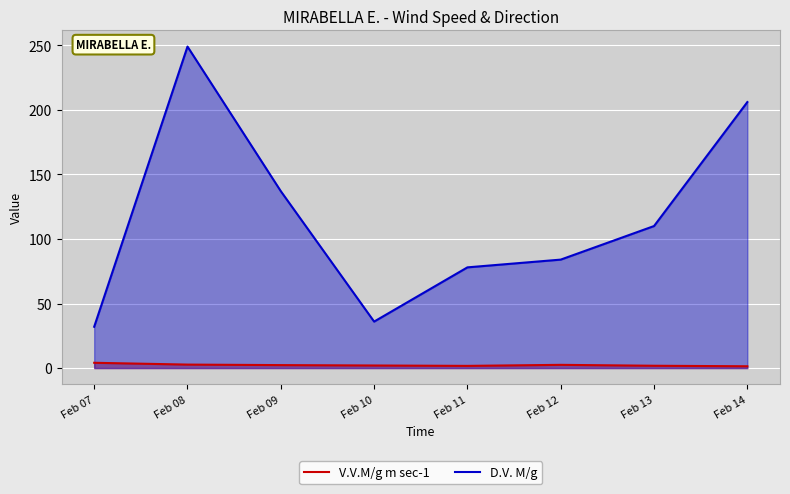

Which series has the largest range (max minus min)?

D.V. M/g